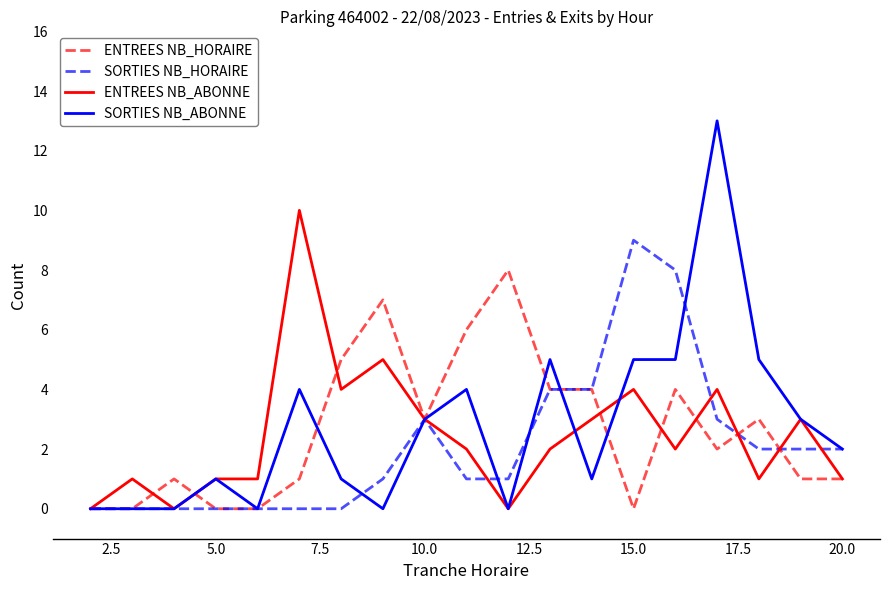

Rank the series by their maximum value, from lowest to highest.

ENTREES NB_HORAIRE, SORTIES NB_HORAIRE, ENTREES NB_ABONNE, SORTIES NB_ABONNE